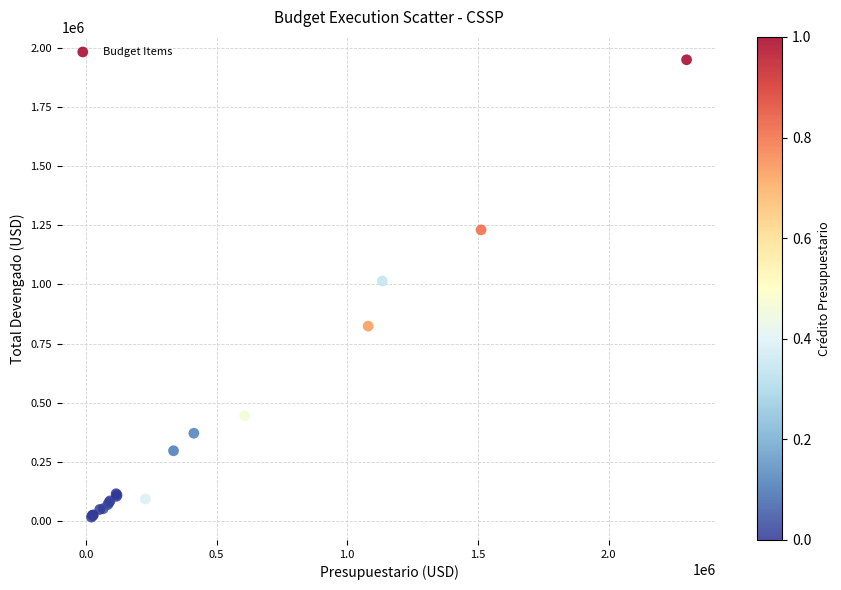

What Y value in the scatter plot is closest to 983178?

1014323.7